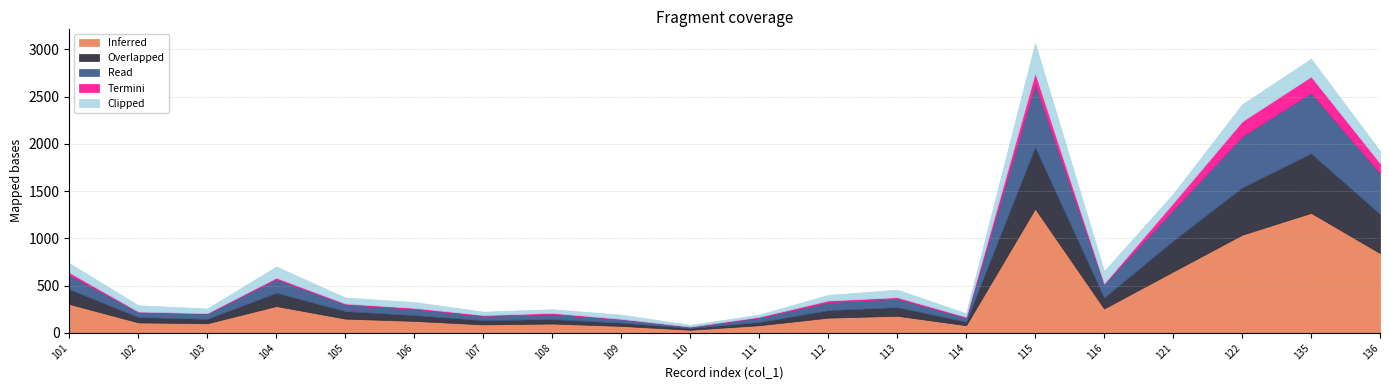

Rank the categories by Clipped value from lowest to highest.

110, 111, 107, 108, 114, 109, 103, 112, 106, 105, 102, 113, 121, 101, 104, 136, 116, 122, 135, 115